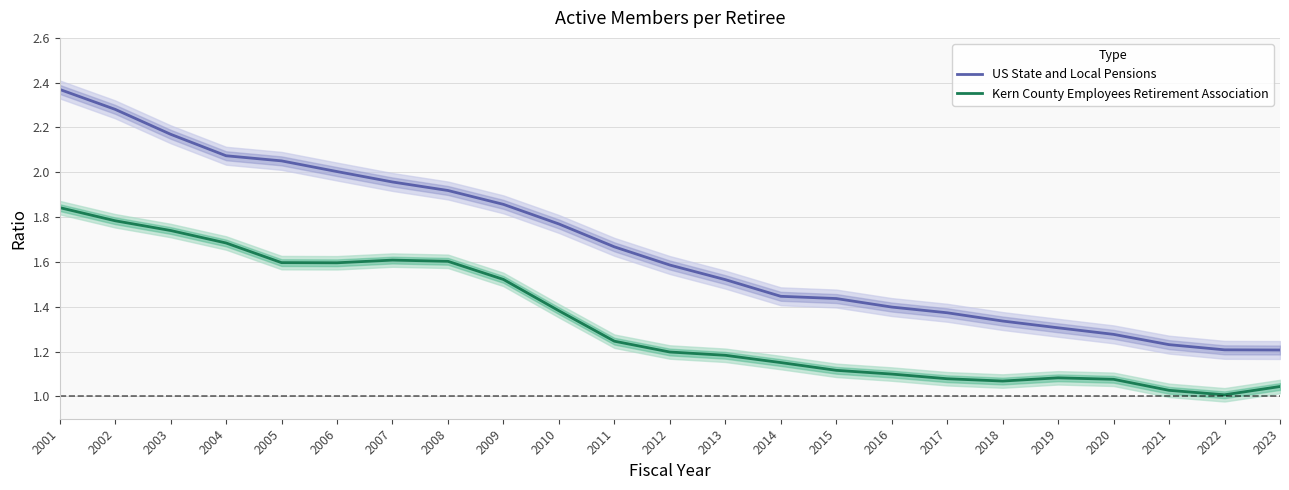

Rank the series at 2013 from highest to lowest value.

US State and Local Pensions, Kern County Employees Retirement Association